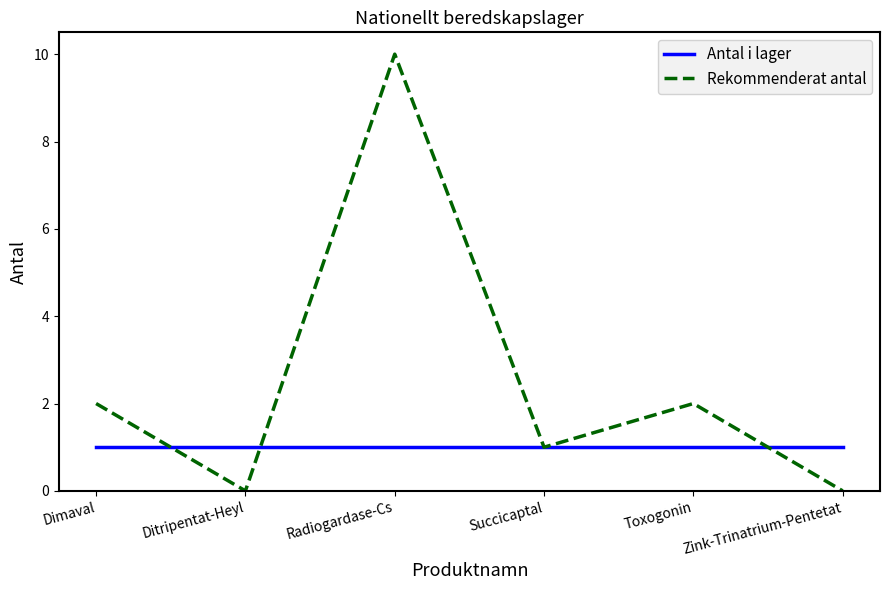

The value of Rekommenderat antal at Succicaptal is 1. True or false?

True